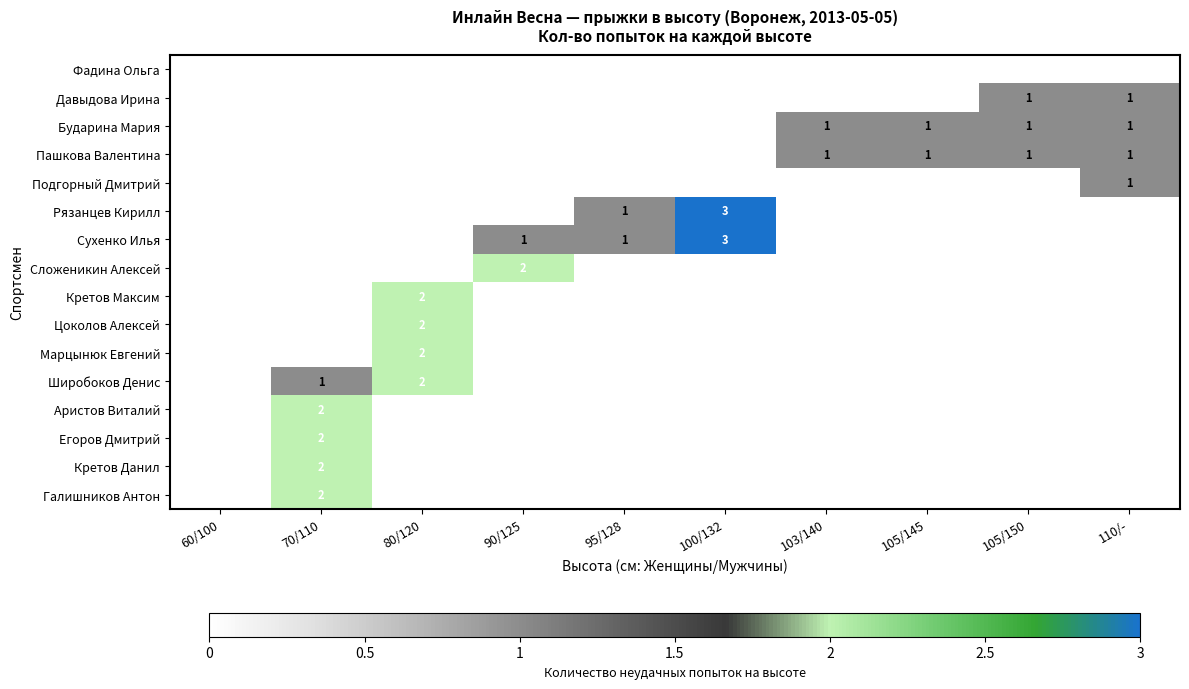

True or false: Галишников Антон has a value of 2 at 70/110.

True